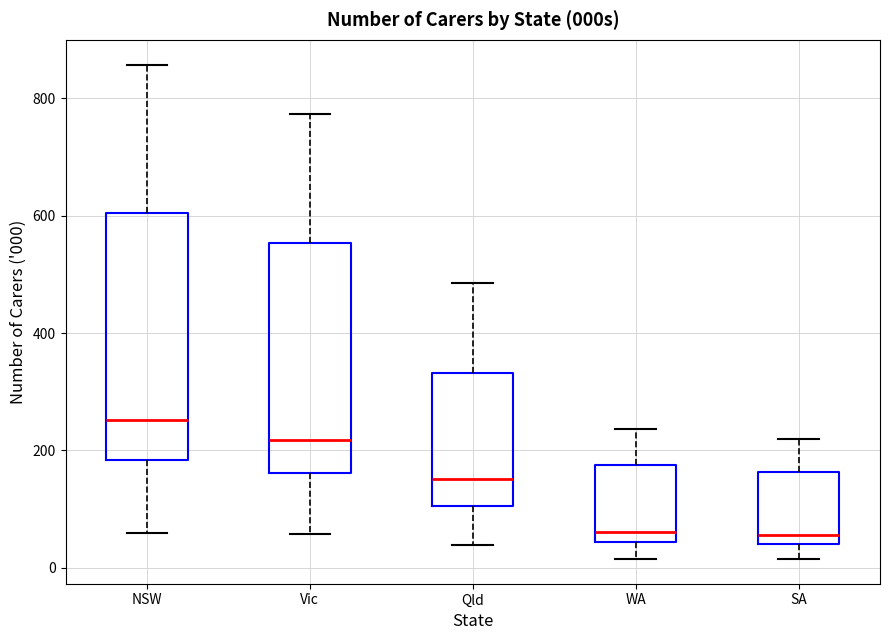

Reading left to right, read every box against the y-axis: the position of its median line, the range the box covers, and the ends of its whiskers. The values are not printed on the chart, so give them approximately, as read against the axis.

NSW: median 260, box 180 to 600, whiskers 60 to 860
Vic: median 220, box 160 to 560, whiskers 60 to 780
Qld: median 160, box 100 to 340, whiskers 40 to 480
WA: median 60, box 40 to 180, whiskers 20 to 240
SA: median 60, box 40 to 160, whiskers 20 to 220